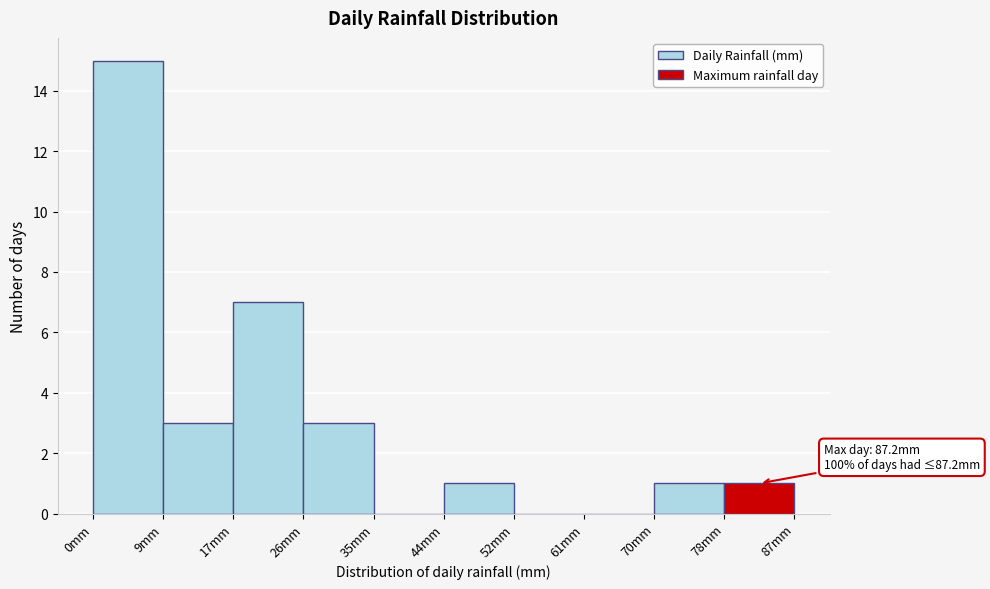

Over which range of the x-axis is the bar tallest?

0 to 9